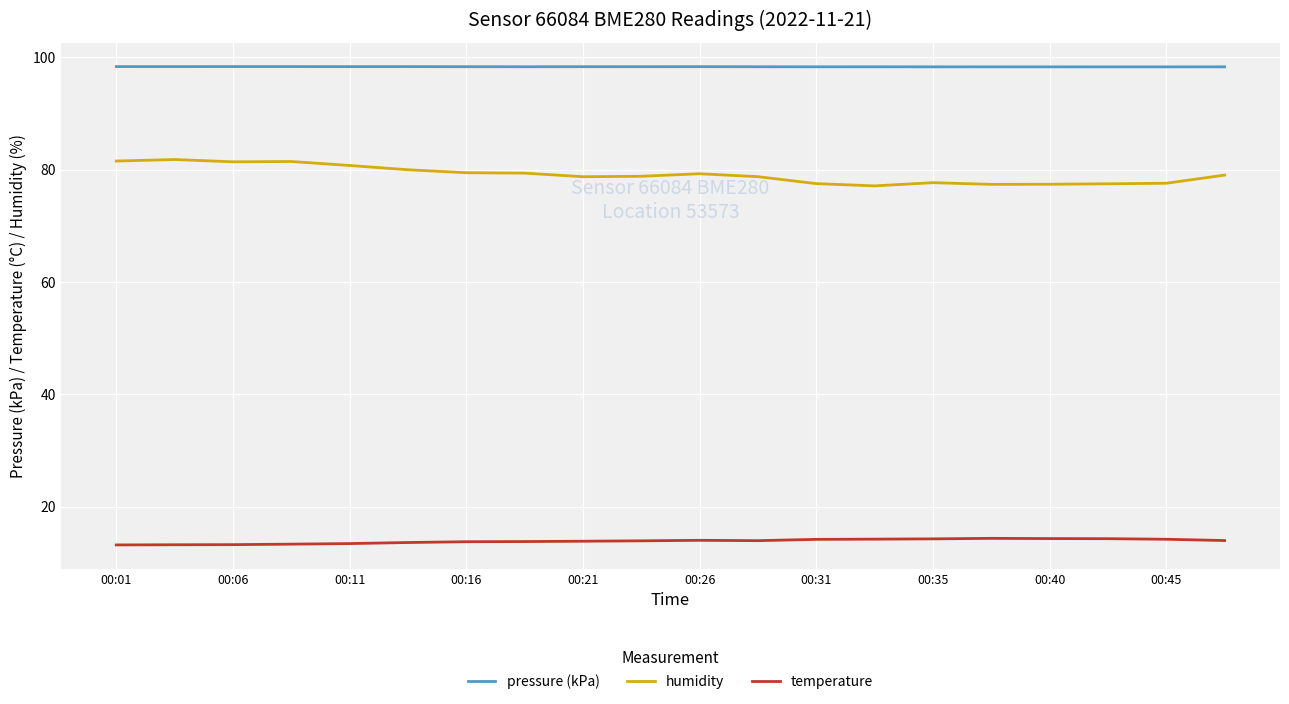

Rank the series by their average value, from lowest to highest.

temperature, humidity, pressure (kPa)